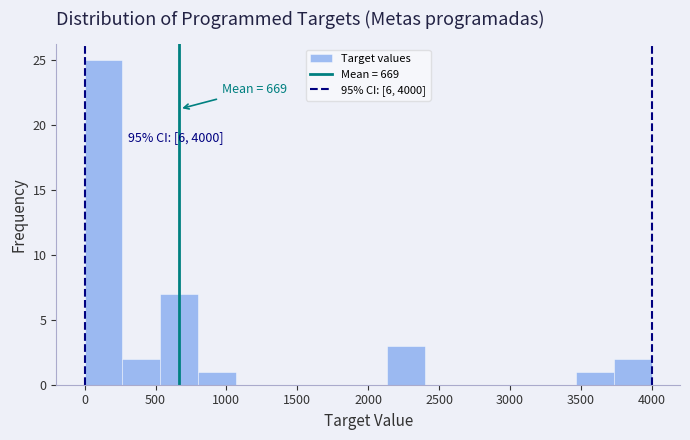

Over which range of the x-axis is the bar tallest?

0 to 250